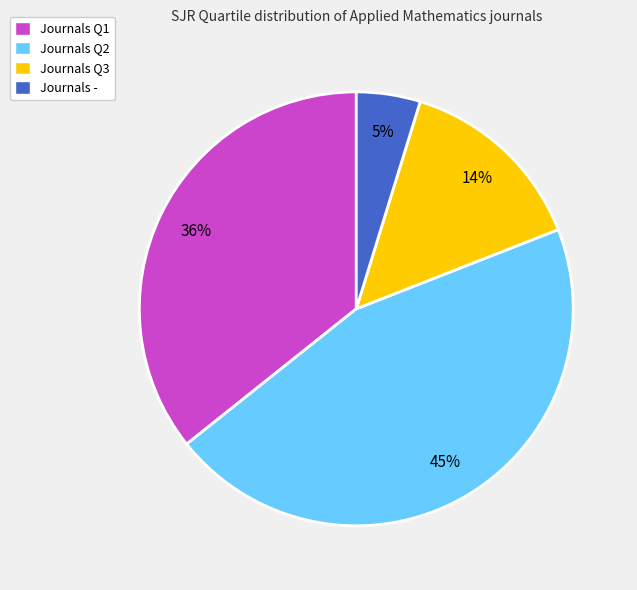

To the nearest percent, what is the difference between the largest and smallest slice percentages?

40%